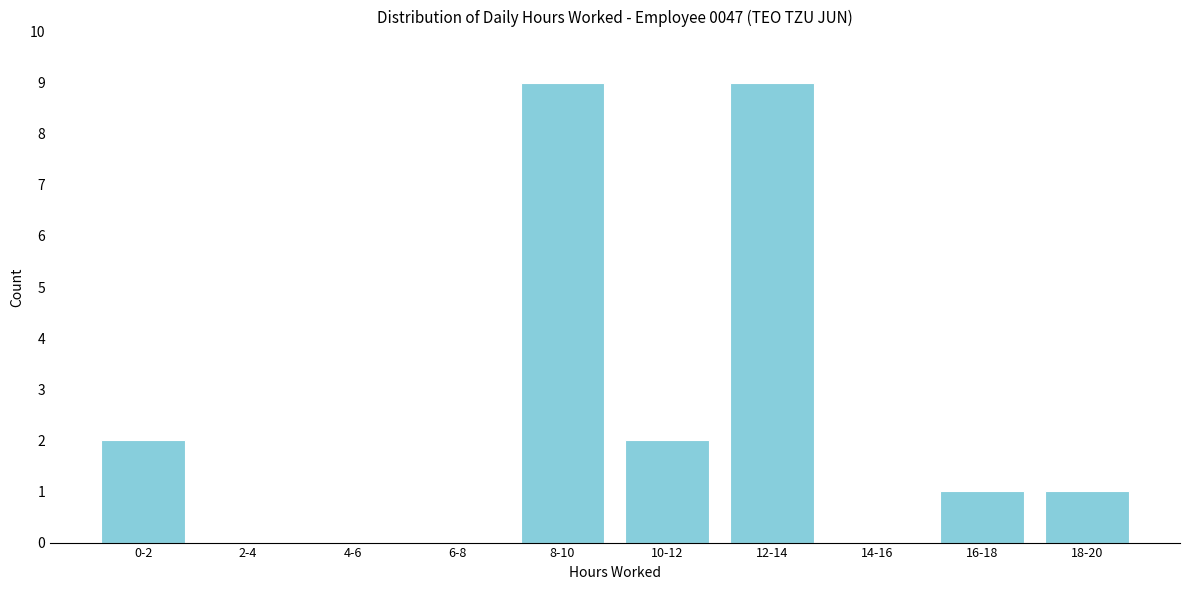

Reading left to right, what are all the values shown in this chart?

0-2=2	2-4=0	4-6=0	6-8=0	8-10=9	10-12=2	12-14=9	14-16=0	16-18=1	18-20=1